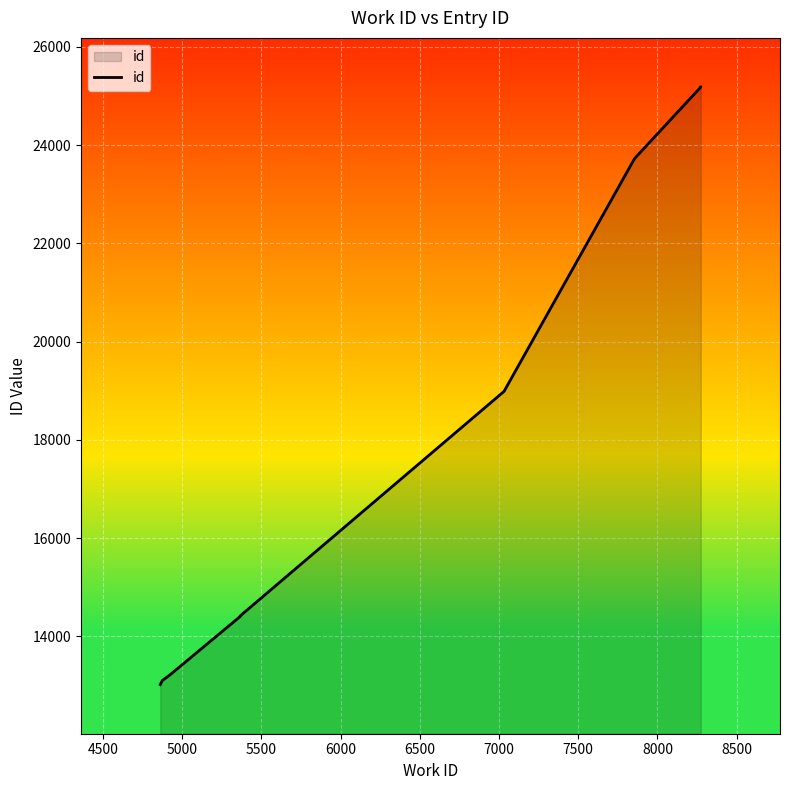

What is the minimum value shown in the chart?

13016